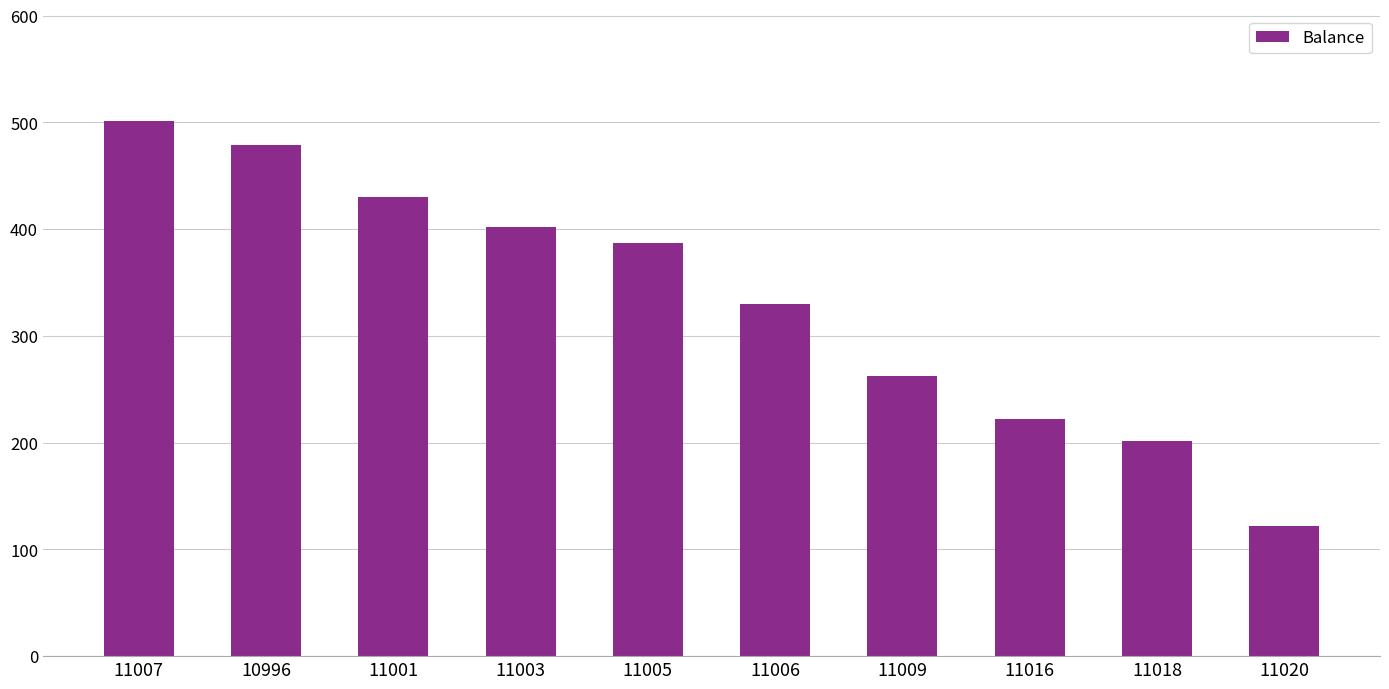

Rank the categories by value from highest to lowest.

11007, 10996, 11001, 11003, 11005, 11006, 11009, 11016, 11018, 11020